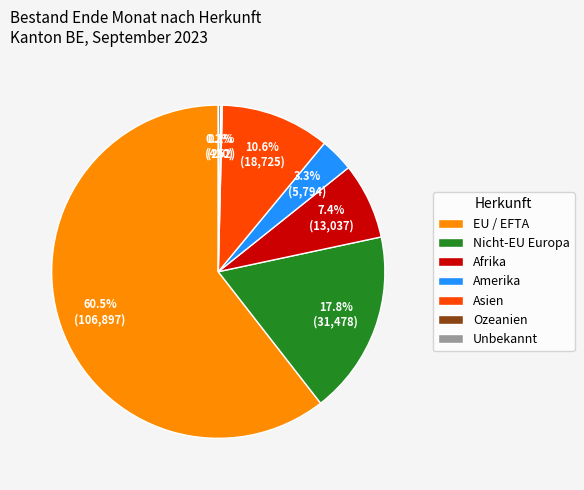

Which category has the biggest portion of the pie?

EU / EFTA